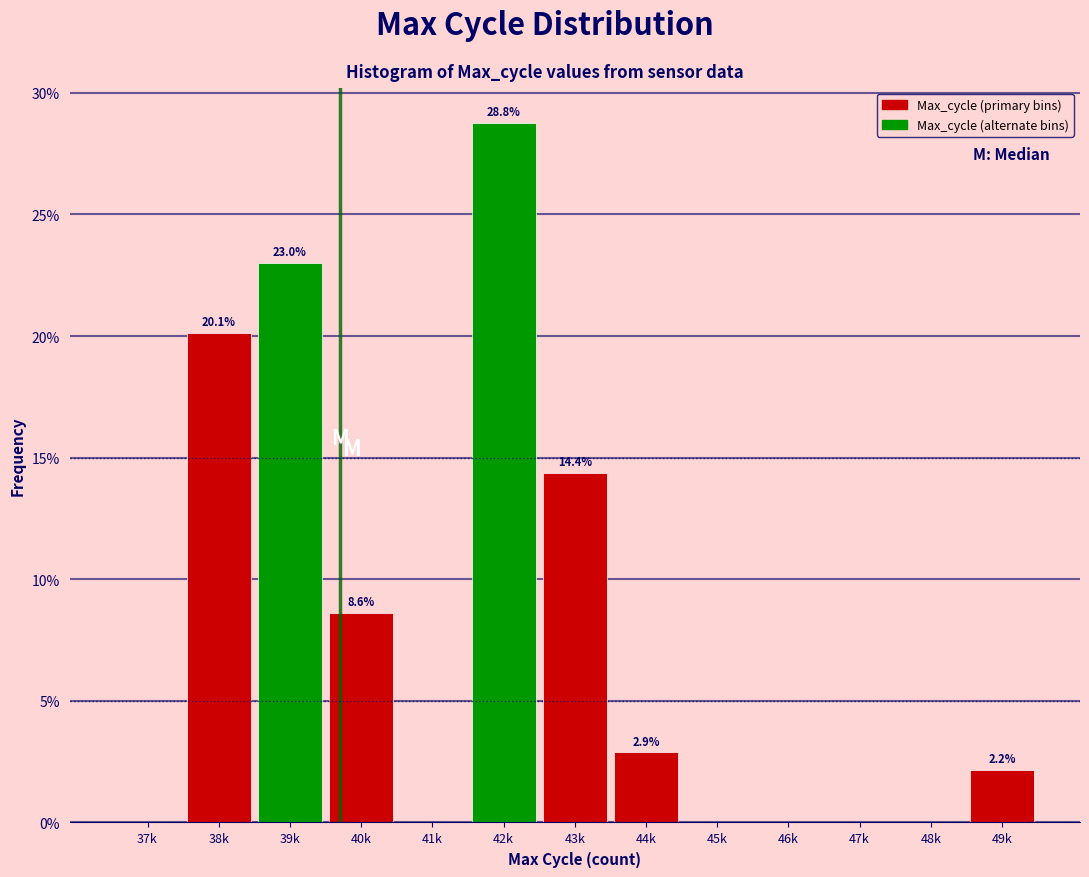

Reading left to right, transcribe all the data shown in this chart.

37k=0.0	38k=20.1	39k=23.0	40k=8.6	41k=0.0	42k=28.8	43k=14.4	44k=2.9	45k=0.0	46k=0.0	47k=0.0	48k=0.0	49k=2.2